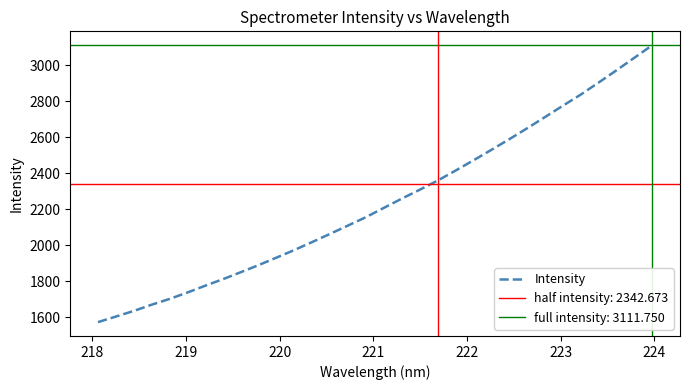

What is the maximum value for Intensity?

3111.8